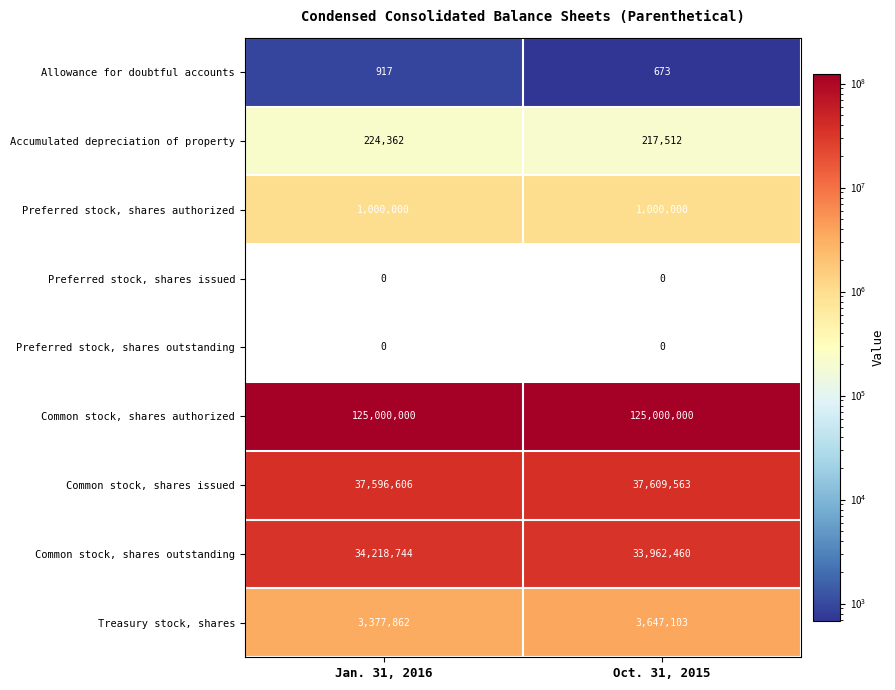

At which category is the sum across all series the highest?

Oct. 31, 2015